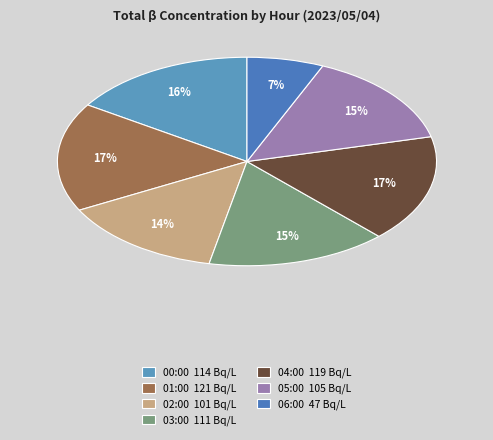

To the nearest percent, what is the difference between the largest and smallest slice percentages?

10%